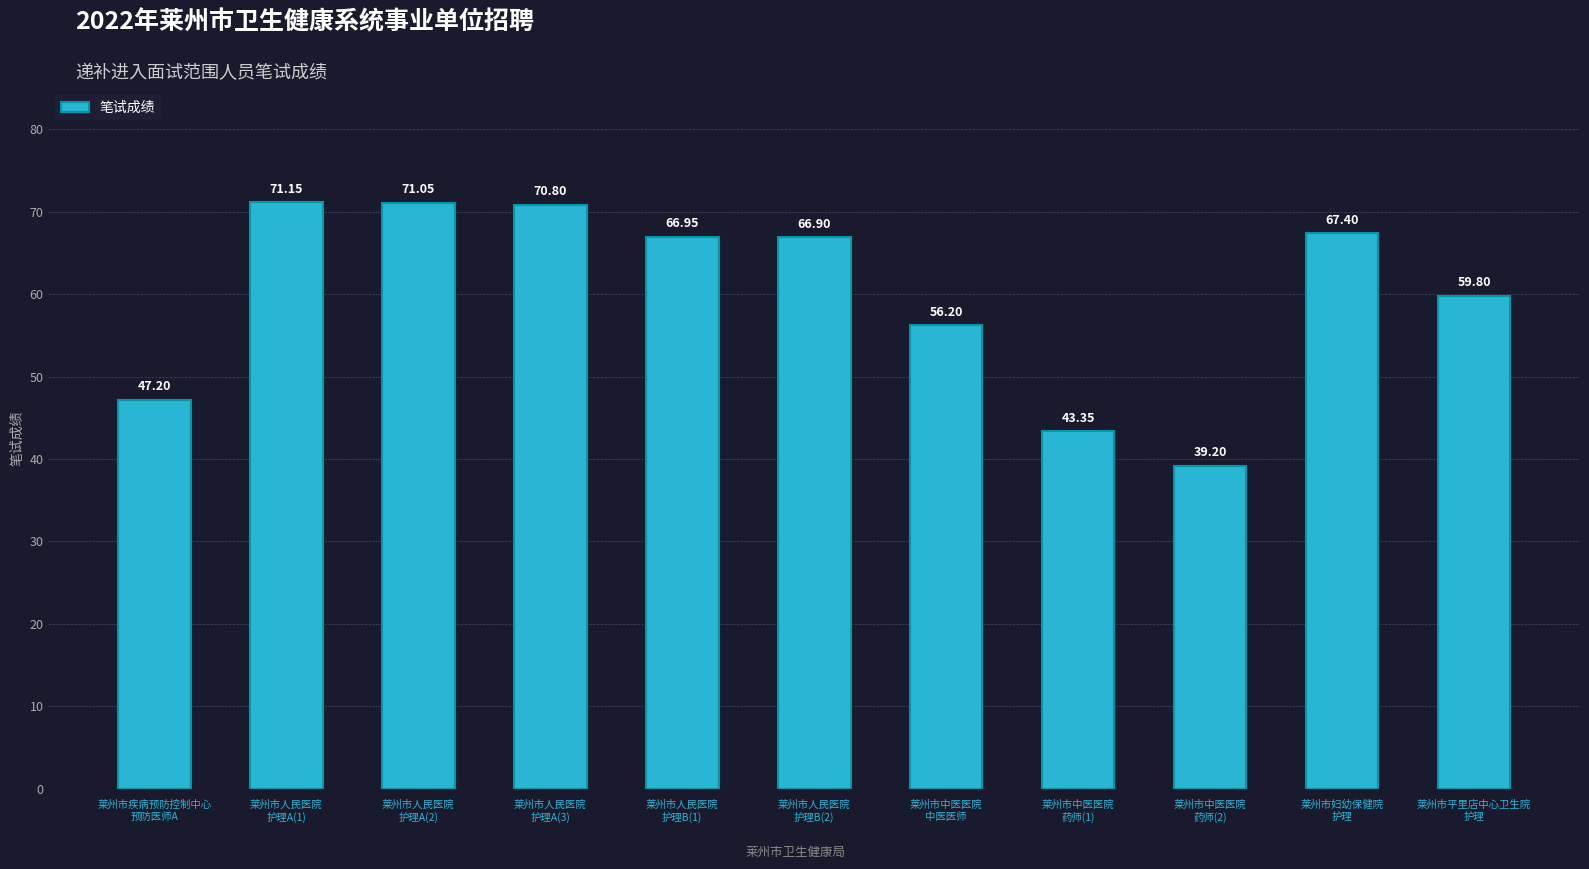

The value at 莱州市人民医院
护理A(2) is 71.0. True or false?

True